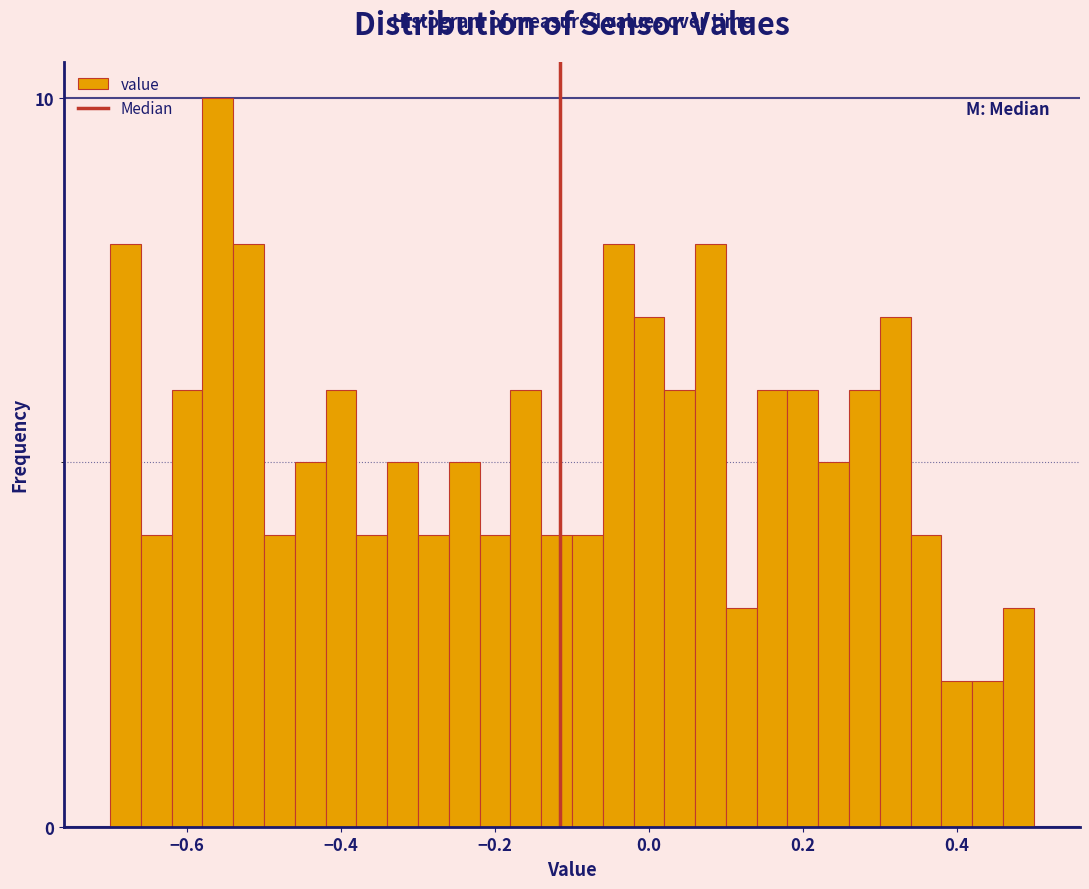

Read against the x-axis, roughly where is the centre of the tallest bar?

-0.56